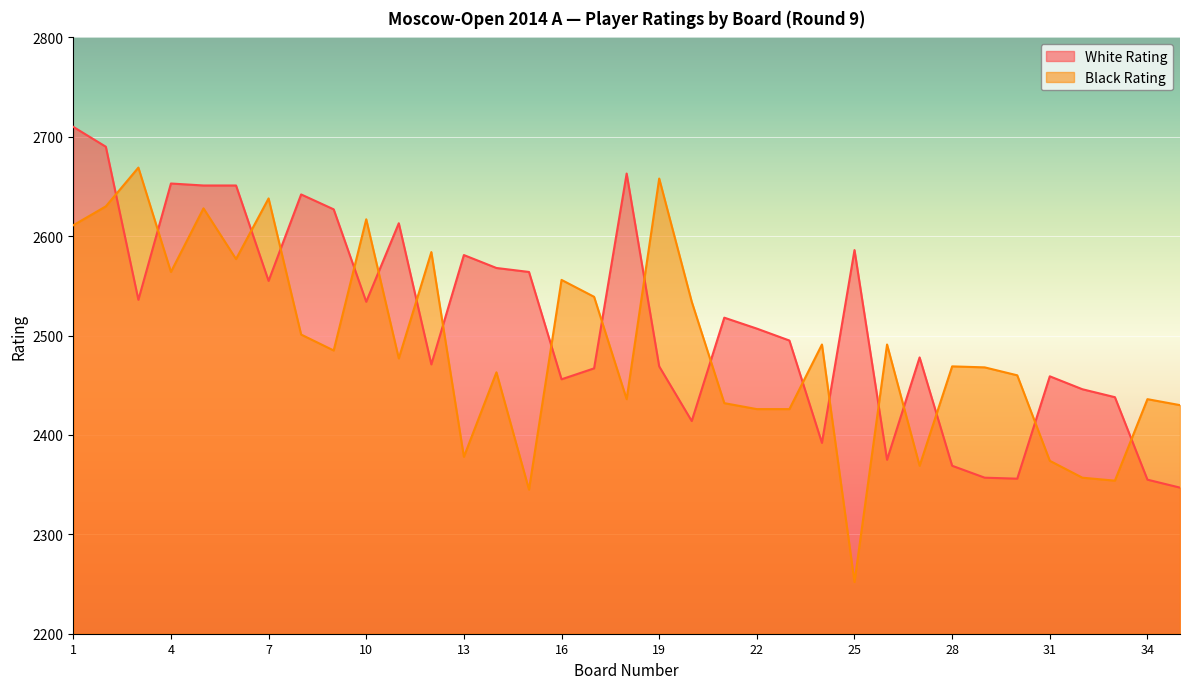

Where is the first local minimum for Black Rating?

4